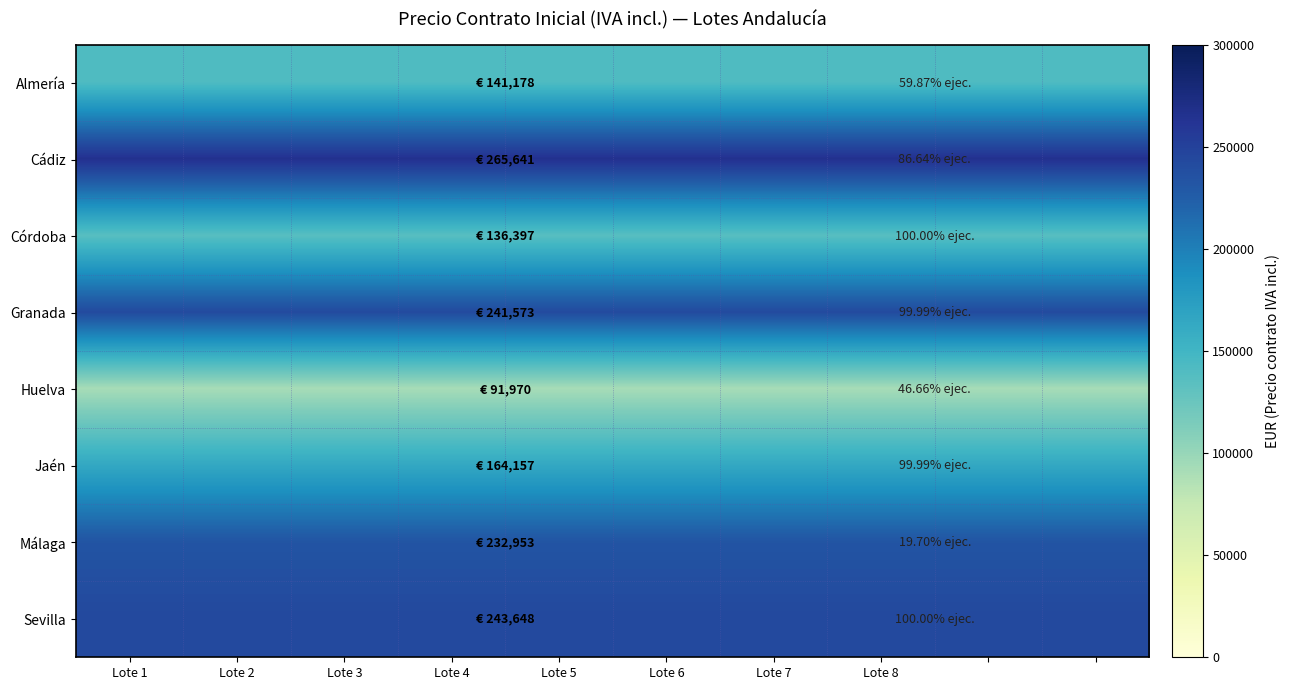

How many distinct data groups are displayed?

8